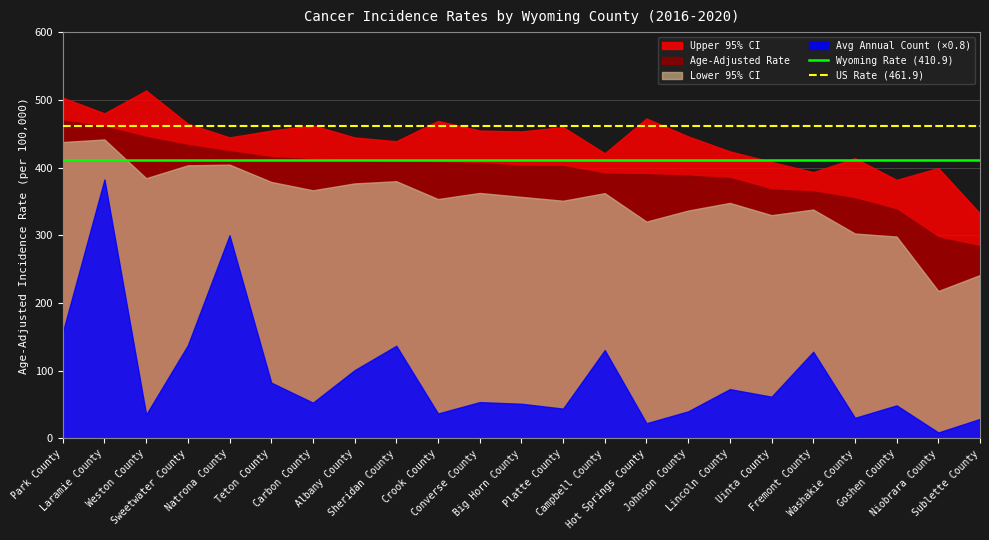

Between Sublette County and Natrona County, which is larger?

Sublette County